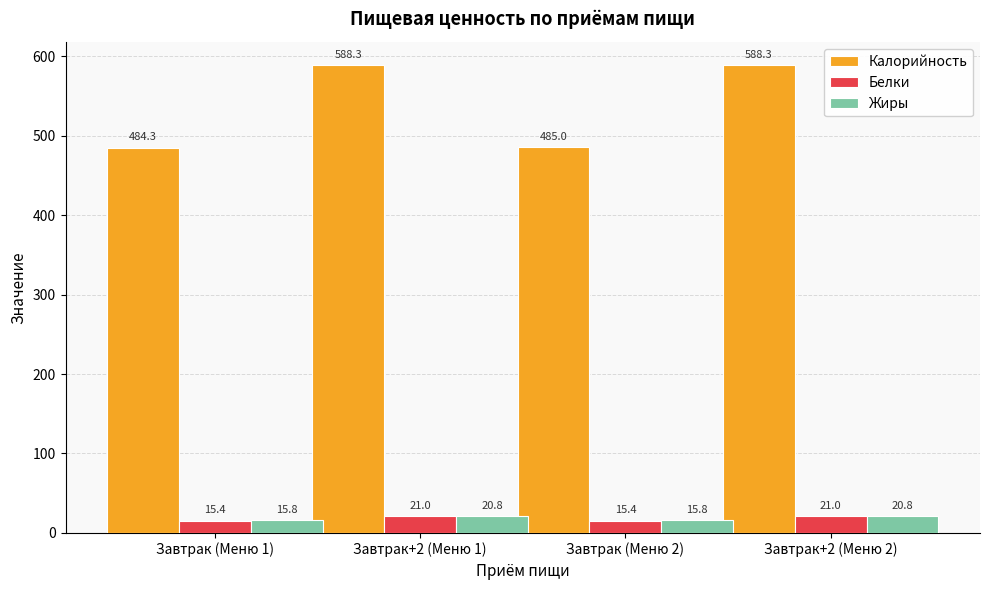

How many Жиры values are between 15 and 20?

2